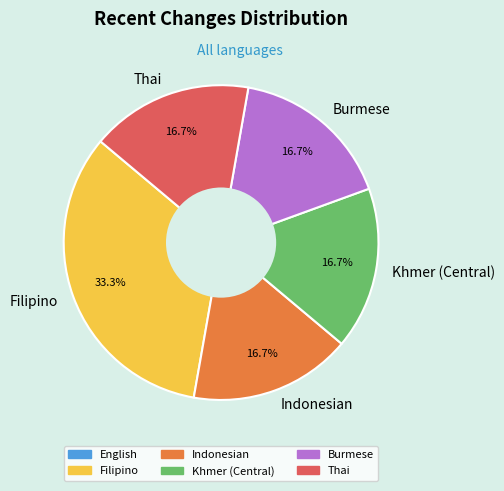

Which category has the biggest portion of the pie?

Filipino